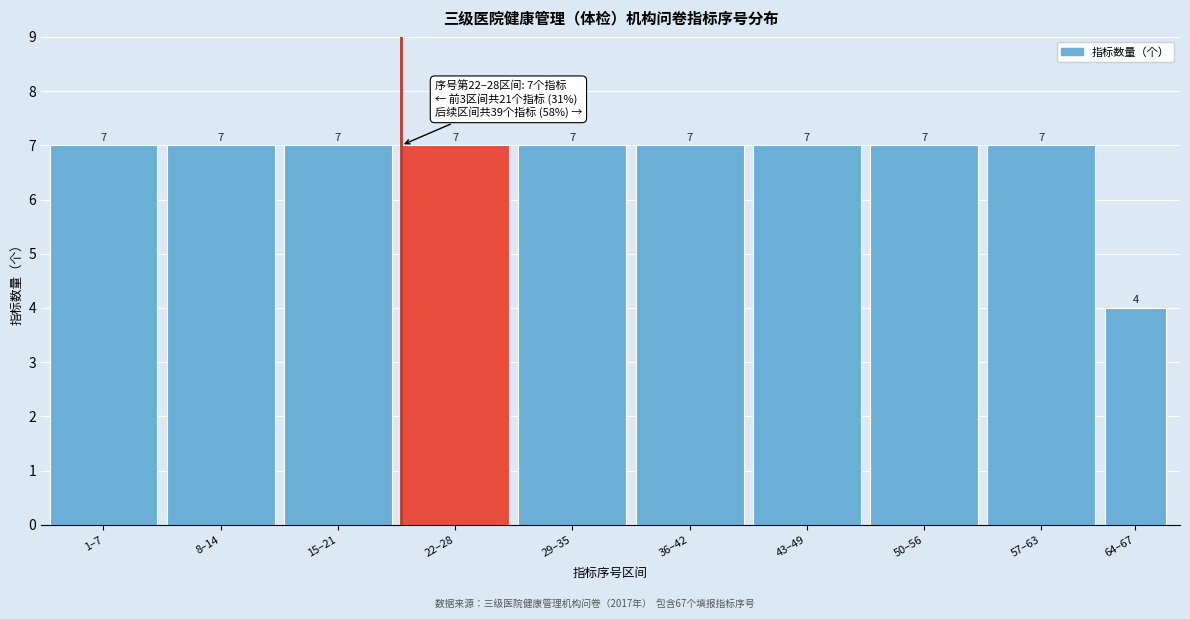

Reading left to right, extract all data points from this chart.

7	7	7	7	7	7	7	7	7	4